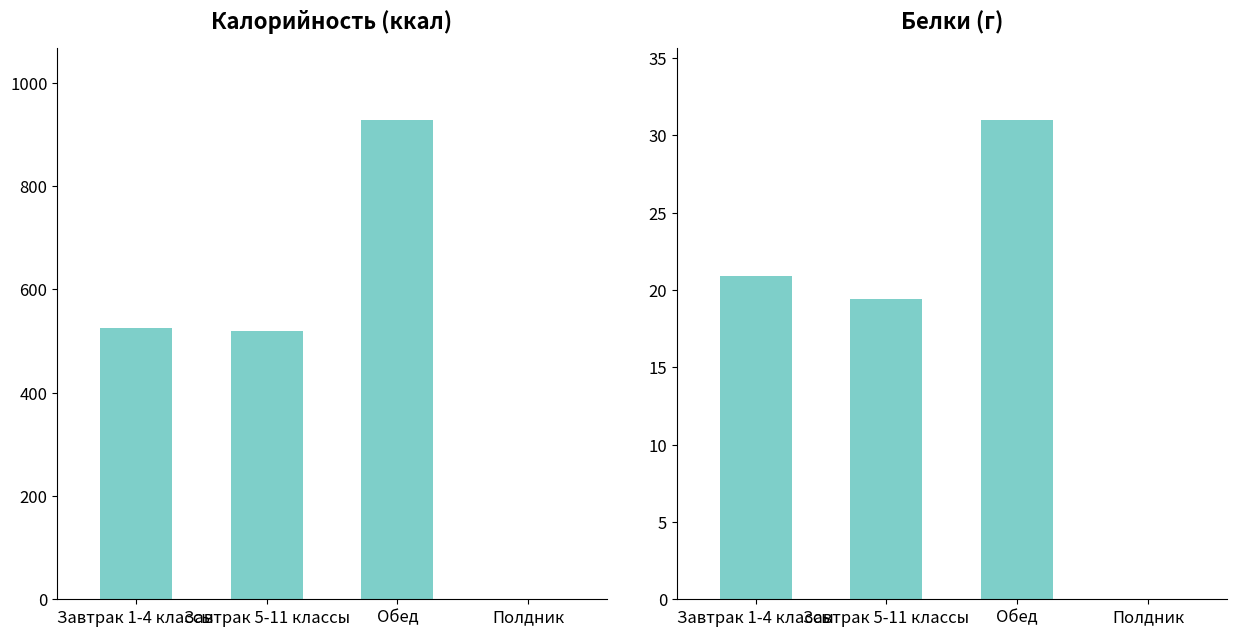

What are all the series names shown in the legend?

Калорийность, Белки